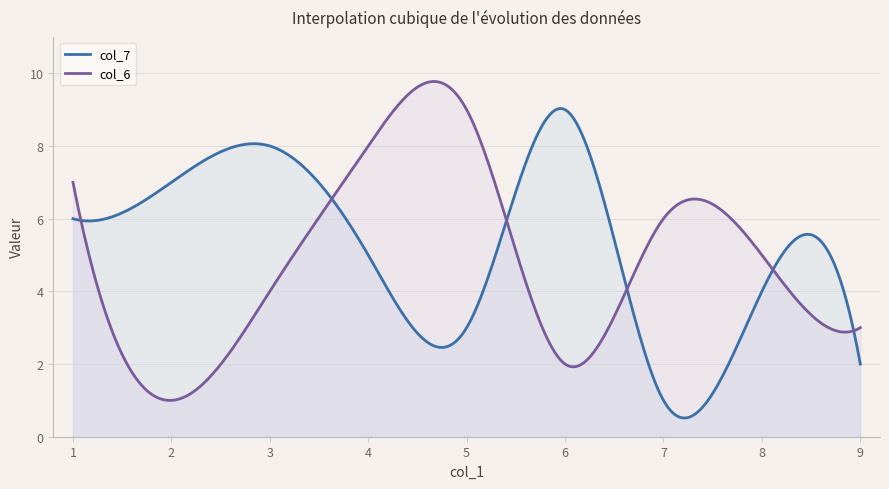

How many lines are shown in the chart?

2